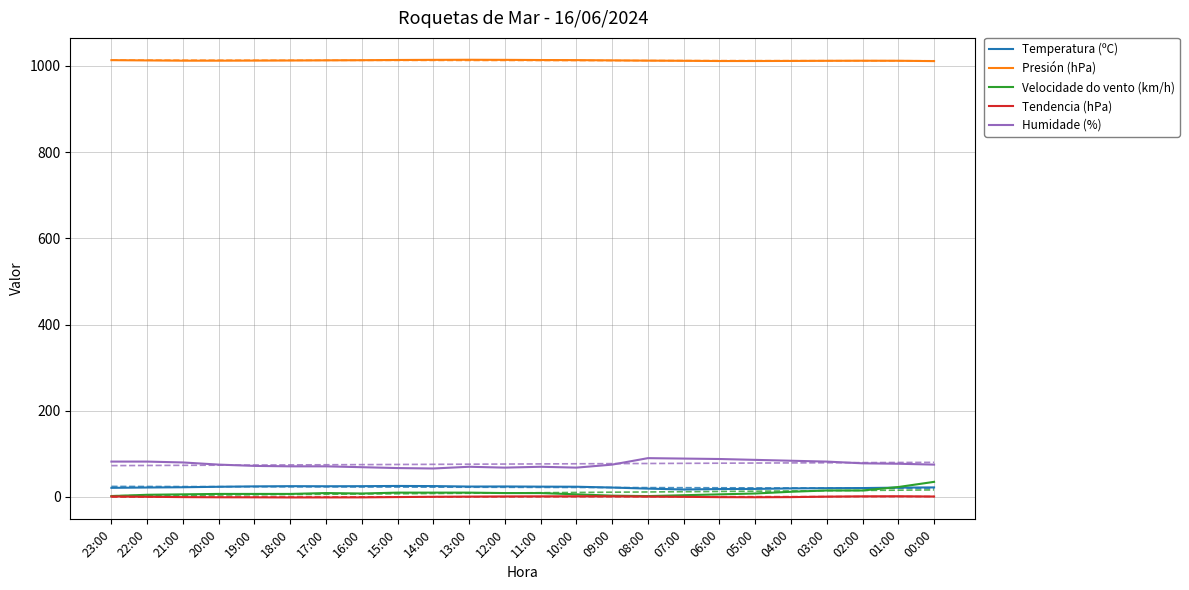

Reading right to left, extract all data points from this chart.

Temperatura (ºC): 22.1	21.6	20.6	20.3	19.8	18.6	18.3	17.3	19.3	21.8	23.7	23.9	24.3	24.1	25.2	25.5	25.0	24.8	25.0	24.5	23.6	22.5	21.9	21.1
Presión (hPa): 1011.0	1011.8	1011.9	1011.7	1011.4	1011.2	1011.2	1011.7	1012.1	1012.7	1013.3	1013.5	1013.9	1014.1	1013.9	1013.6	1013.1	1012.8	1012.4	1012.2	1012.0	1012.0	1012.6	1013.2
Velocidade do vento (km/h): 35.0	23.0	15.0	15.0	12.0	8.0	6.0	4.0	2.0	3.0	6.0	9.0	9.0	10.0	10.0	10.0	8.0	9.0	7.0	7.0	7.0	6.0	5.0	2.0
Tendencia (hPa): 1.0	1.6	1.4	0.7	-0.4	-0.7	-0.5	0.3	0.9	1.5	1.6	1.4	1.2	0.8	0.4	-0.3	-1.0	-1.1	-1.2	-0.9	-0.8	-0.4	0.4	1.2
Humidade (%): 75.0	77.0	78.0	82.0	84.0	86.0	88.0	89.0	90.0	75.0	68.0	70.0	68.0	70.0	66.0	67.0	69.0	71.0	71.0	72.0	75.0	80.0	82.0	82.0